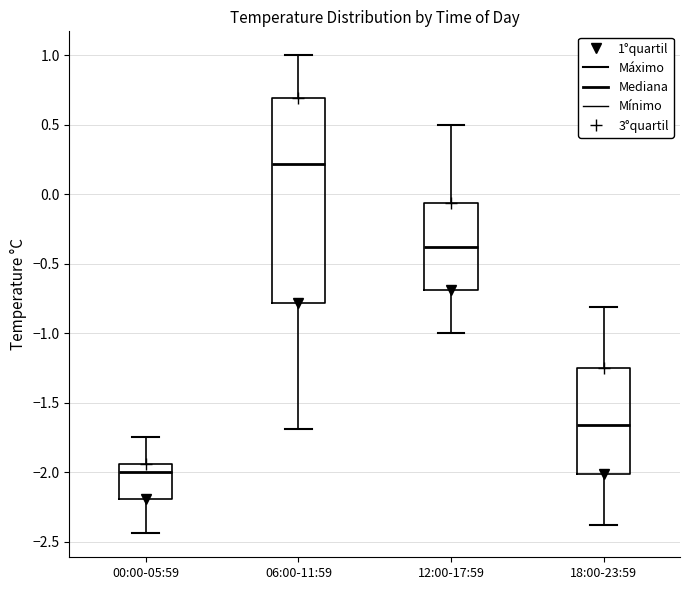

Which box's median line is the highest?

06:00-11:59